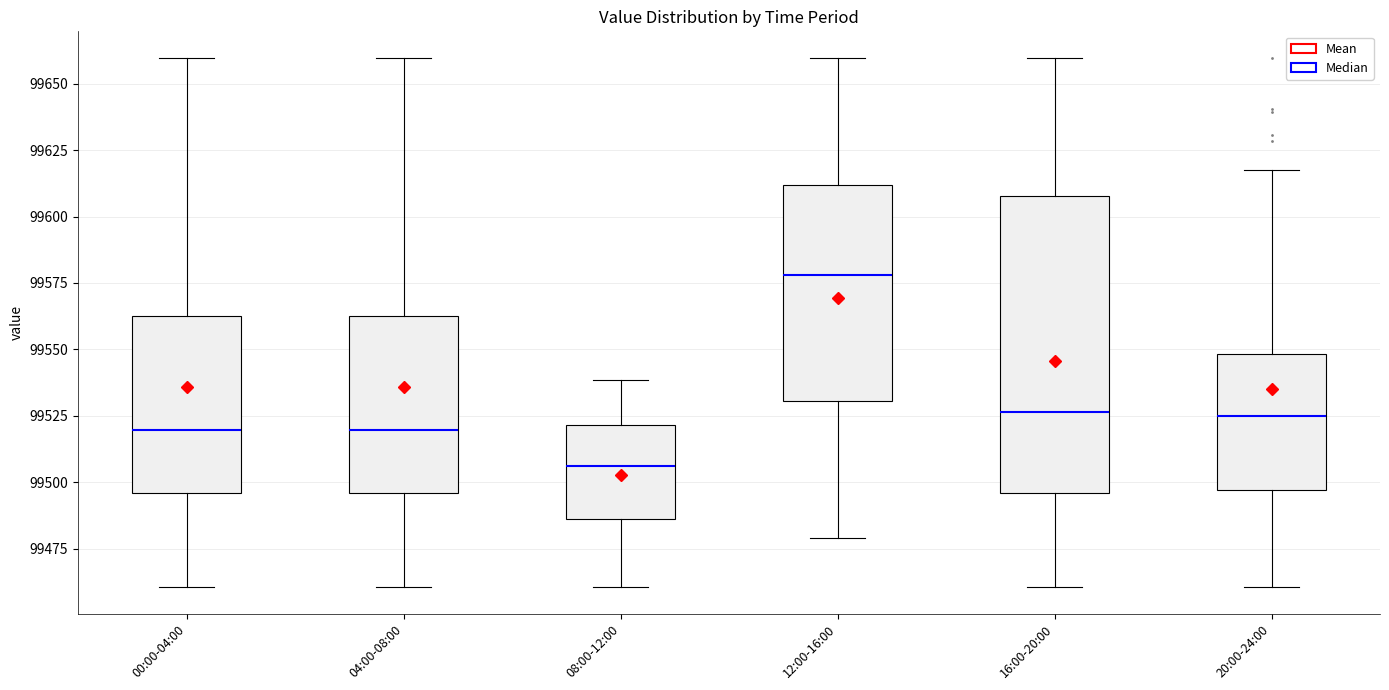

Reading left to right, read every box against the y-axis: the position of its median line, the range the box covers, and the ends of its whiskers. The values are not printed on the chart, so give them approximately, as read against the axis.

00:00-04:00: median 99520, box 99495 to 99560, whiskers 99460 to 99660
04:00-08:00: median 99520, box 99495 to 99560, whiskers 99460 to 99660
08:00-12:00: median 99505, box 99485 to 99520, whiskers 99460 to 99540
12:00-16:00: median 99580, box 99530 to 99610, whiskers 99480 to 99660
16:00-20:00: median 99525, box 99495 to 99610, whiskers 99460 to 99660
20:00-24:00: median 99525, box 99495 to 99550, whiskers 99460 to 99620